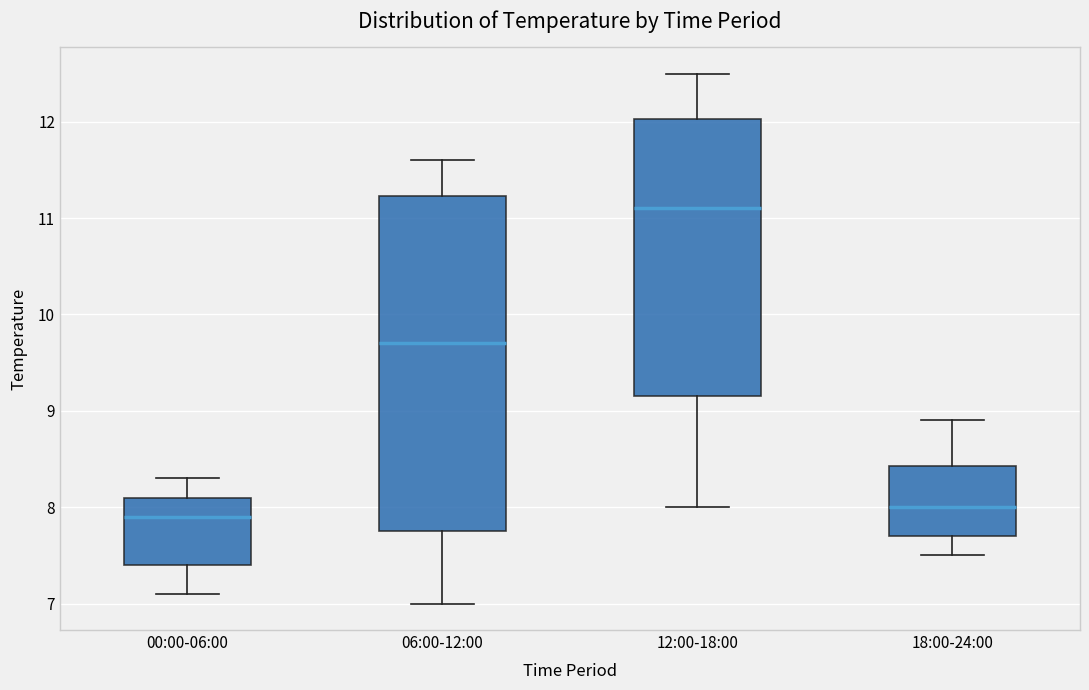

Reading left to right, transcribe this box plot: for each box, give where its median line is, the range the box spans, and where its two whiskers end, as read against the y-axis. The values are not printed on the chart, so give them approximately, as read against the axis.

00:00-06:00: median 7.9, box 7.4 to 8.1, whiskers 7.1 to 8.3
06:00-12:00: median 9.7, box 7.8 to 11.2, whiskers 7.0 to 11.6
12:00-18:00: median 11.1, box 9.2 to 12.0, whiskers 8.0 to 12.5
18:00-24:00: median 8.0, box 7.7 to 8.4, whiskers 7.5 to 8.9